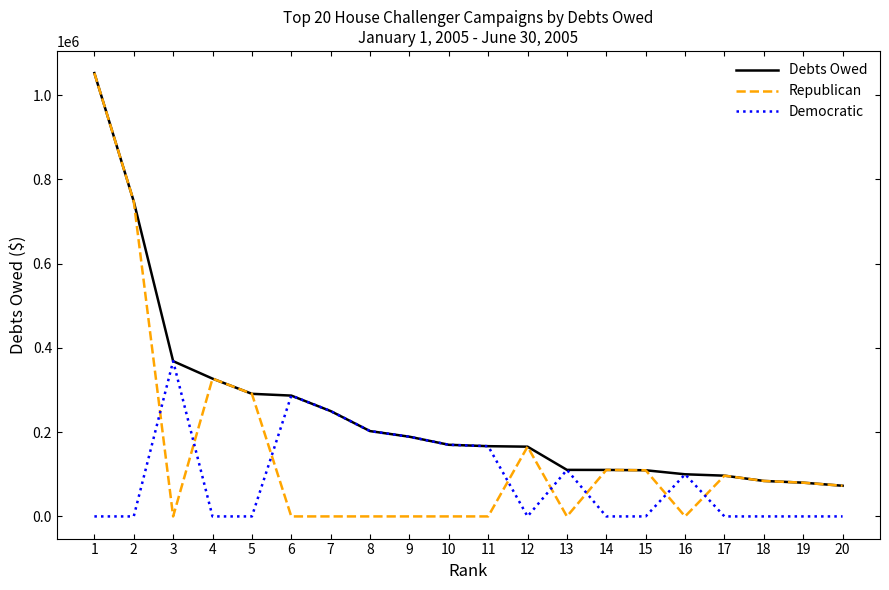

The value of Debts Owed at 9 is 66499.3. True or false?

False